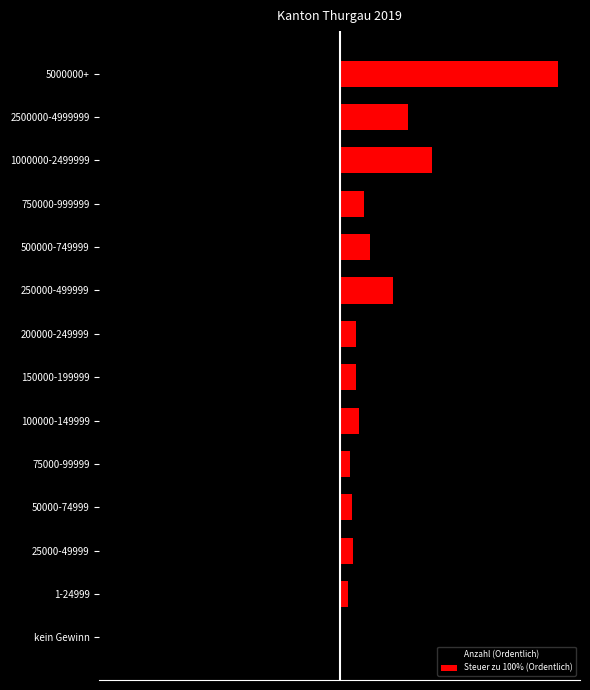

Which series changed the most between 75000-99999 and 100000-149999?

Steuer zu 100% (Ordentlich)